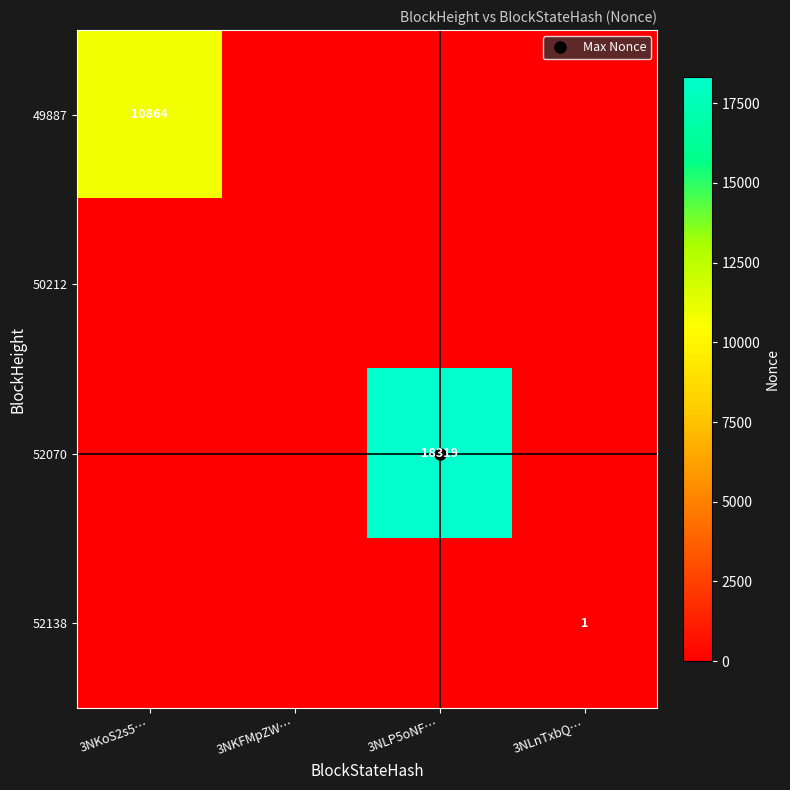

Rank the series at 3NKFMpZW… from lowest to highest value.

49887, 50212, 52070, 52138